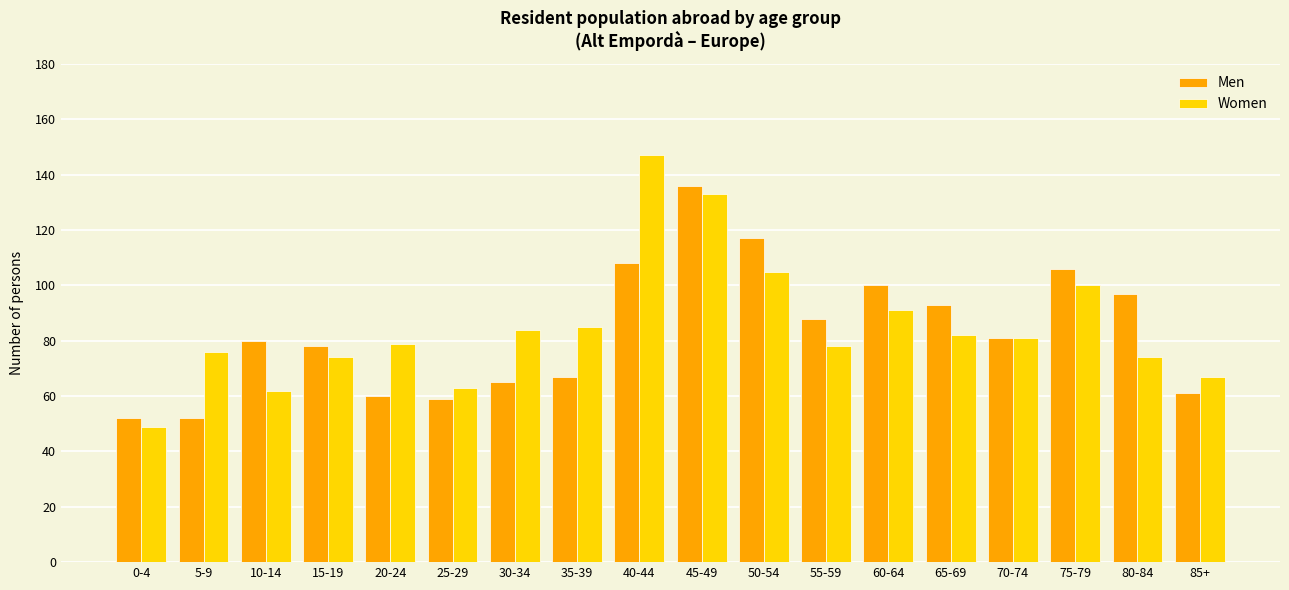

What is the difference between the maximum and minimum values in the Women series?

98